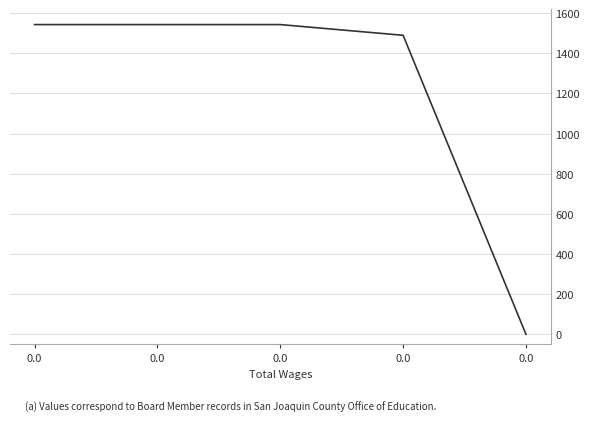

Does the chart have visible grid lines?

Yes